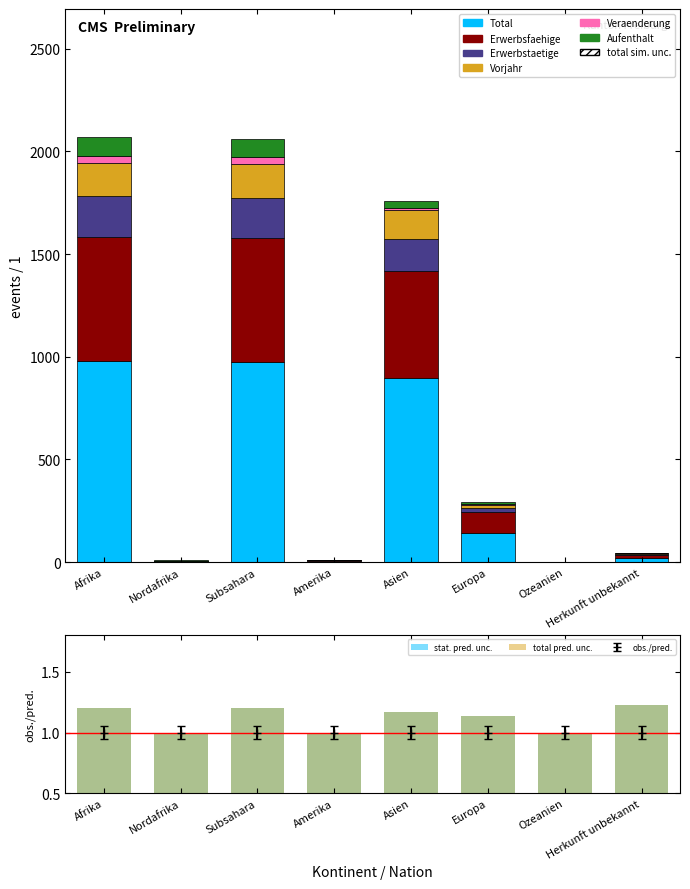

What is the difference between the second highest and second lowest values in the Erwerbsfaehige series?

600